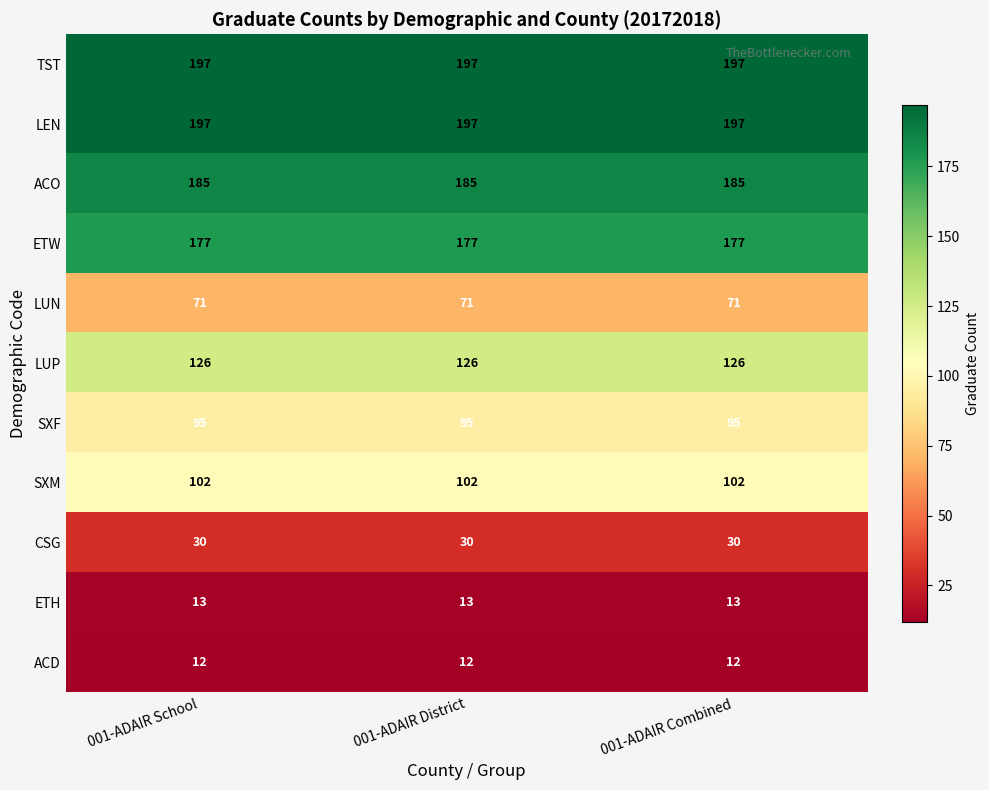

What value does the ACD series have at 001-ADAIR Combined?

12